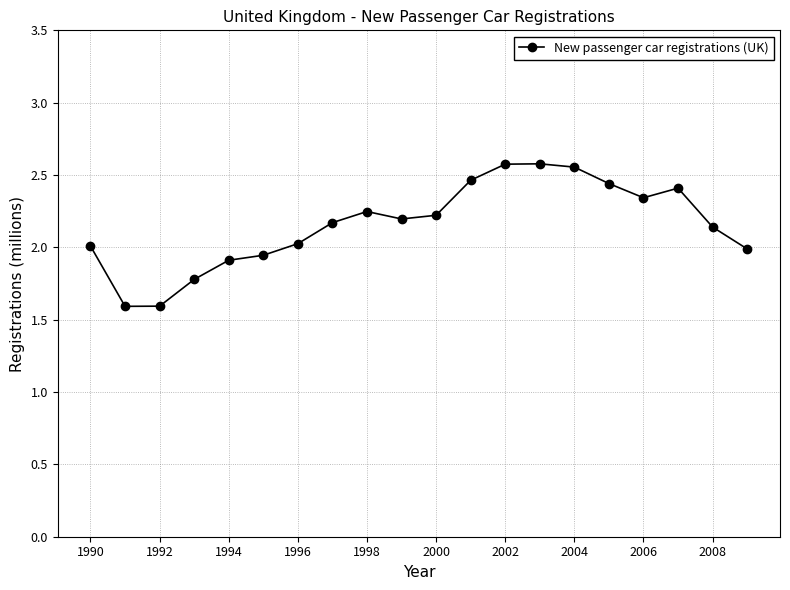

What is the sum of all values?

43.2